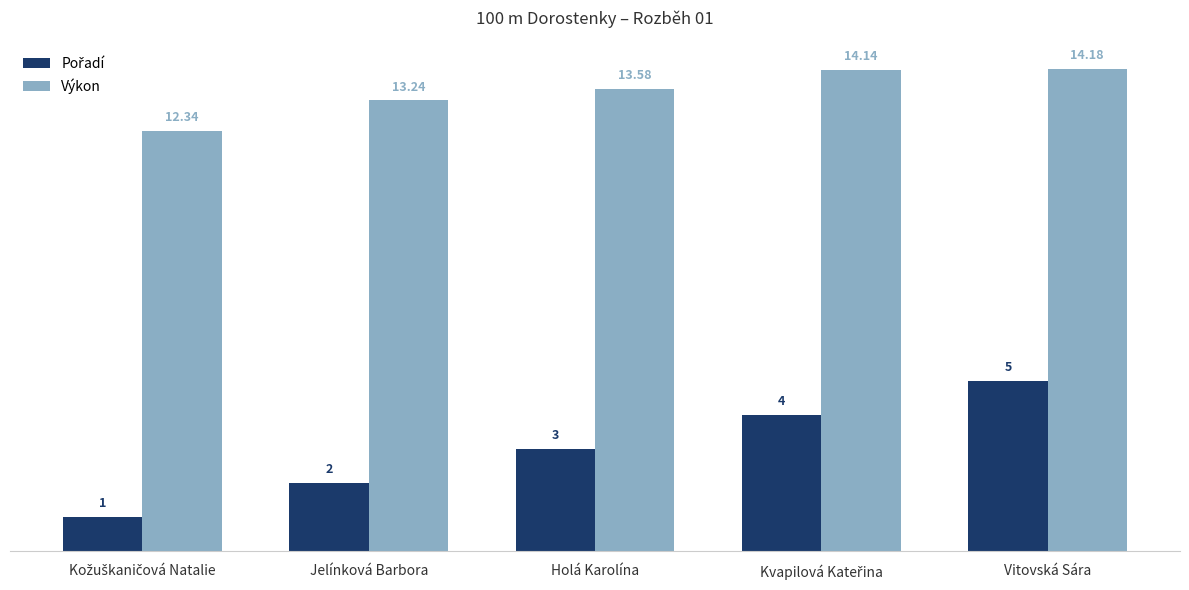

Where is Výkon nearest to the value 13?

Jelínková Barbora